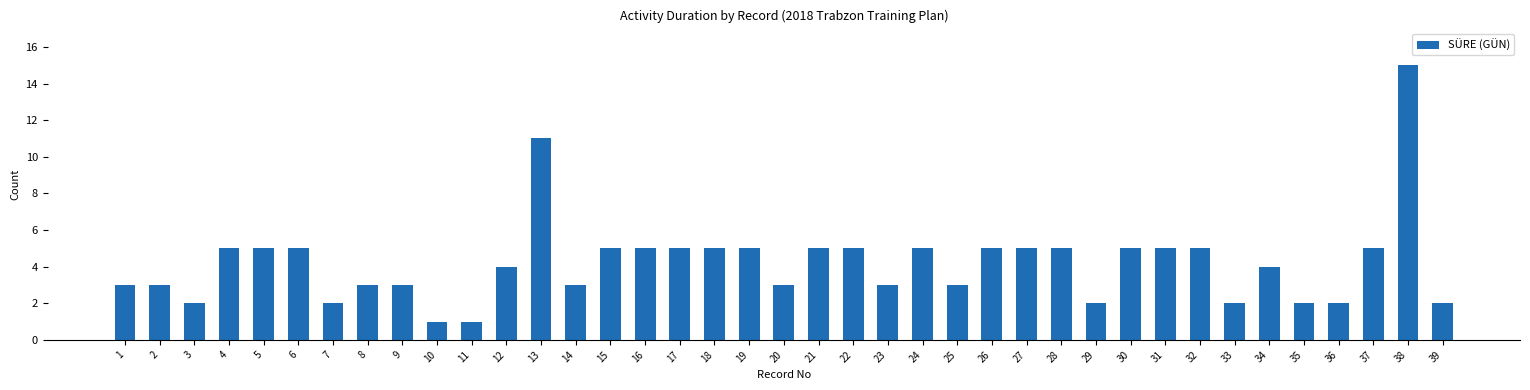

Approximately how many times larger is the value at 26 compared to 15?

1.0